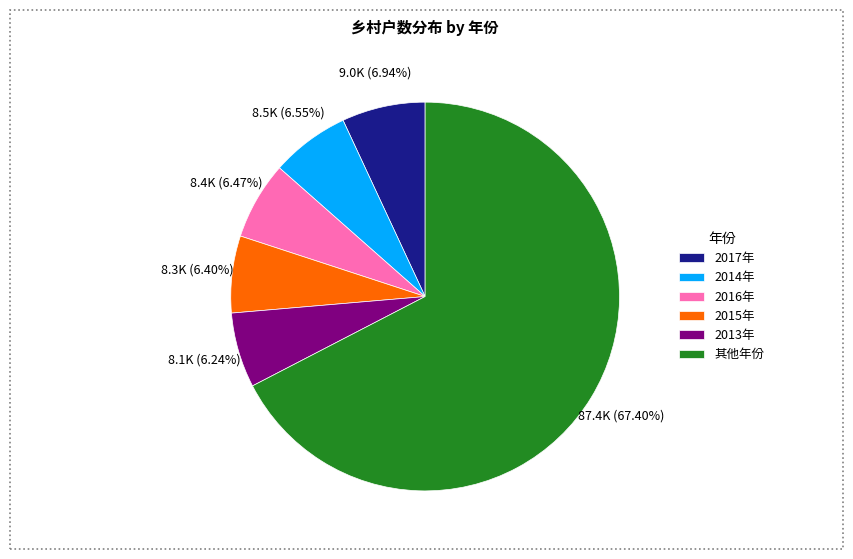

Which slice is the largest?

其他年份